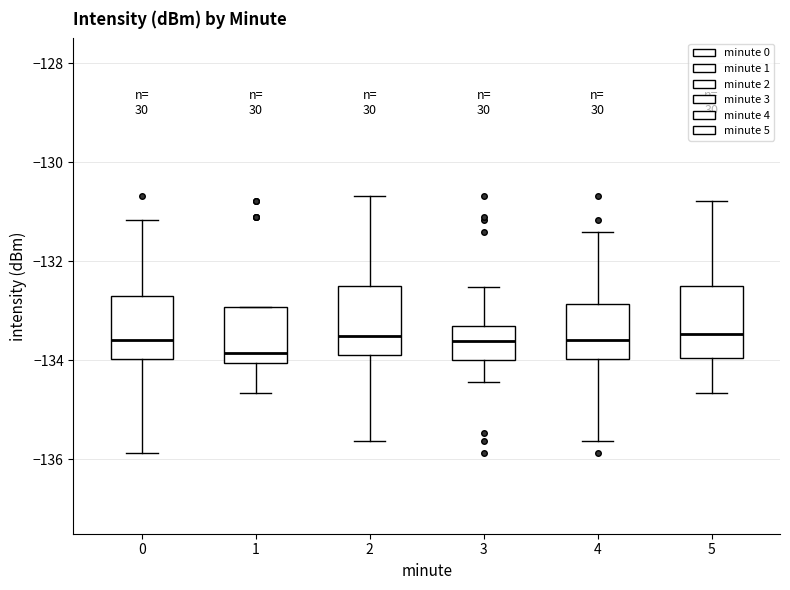

Reading left to right, transcribe this box plot: for each box, give where its median line is, the range the box spans, and where its two whiskers end, as read against the y-axis. The values are not printed on the chart, so give them approximately, as read against the axis.

0: median -133.6, box -134.0 to -132.6, whiskers -135.8 to -131.2
1: median -133.8, box -134.0 to -133.0, whiskers -134.6 to -133.0
2: median -133.6, box -133.8 to -132.6, whiskers -135.6 to -130.6
3: median -133.6, box -134.0 to -133.4, whiskers -134.4 to -132.6
4: median -133.6, box -134.0 to -132.8, whiskers -135.6 to -131.4
5: median -133.4, box -134.0 to -132.6, whiskers -134.6 to -130.8